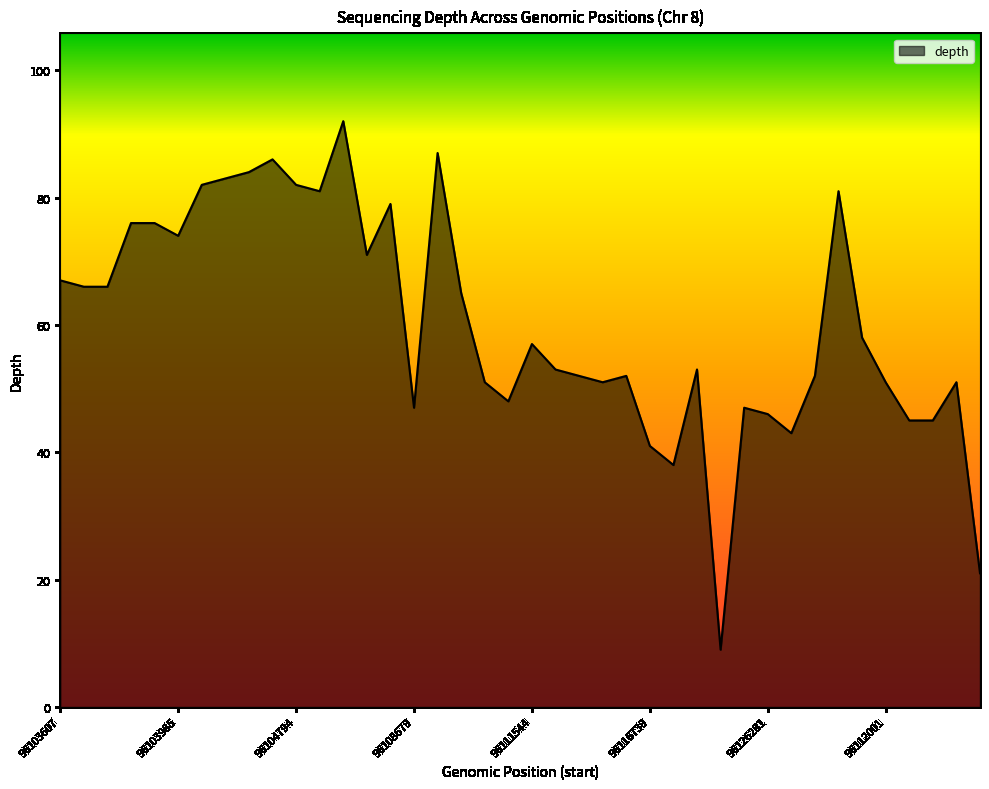

What is the maximum value shown in the chart?

92